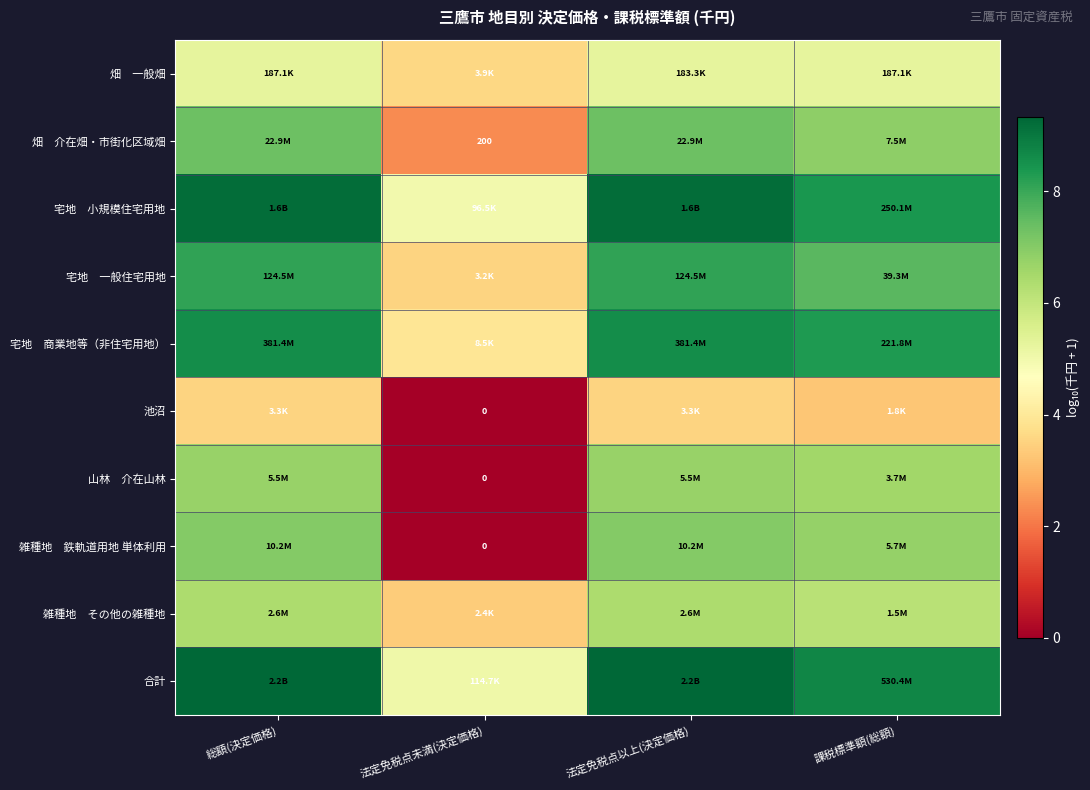

Is it true that 宅地 商業地等（非住宅用地） equals 6.8 at 法定免税点未満(決定価格)?

False